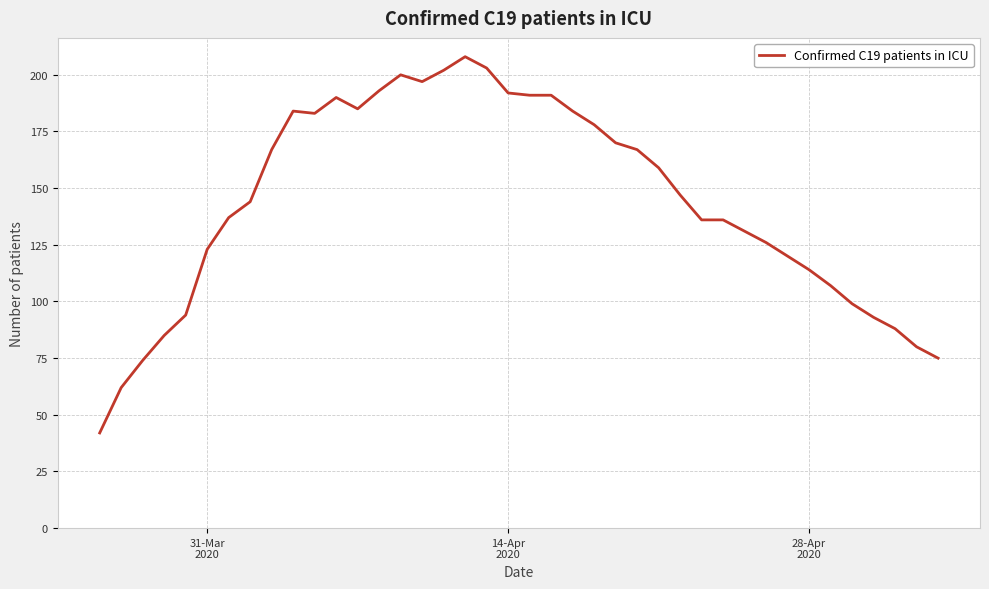

Reading left to right, extract all data points from this chart.

42	62	74	85	94	123	137	144	167	184	183	190	185	193	200	197	202	208	203	192	191	191	184	178	170	167	159	147	136	136	131	126	120	114	107	99	93	88	80	75